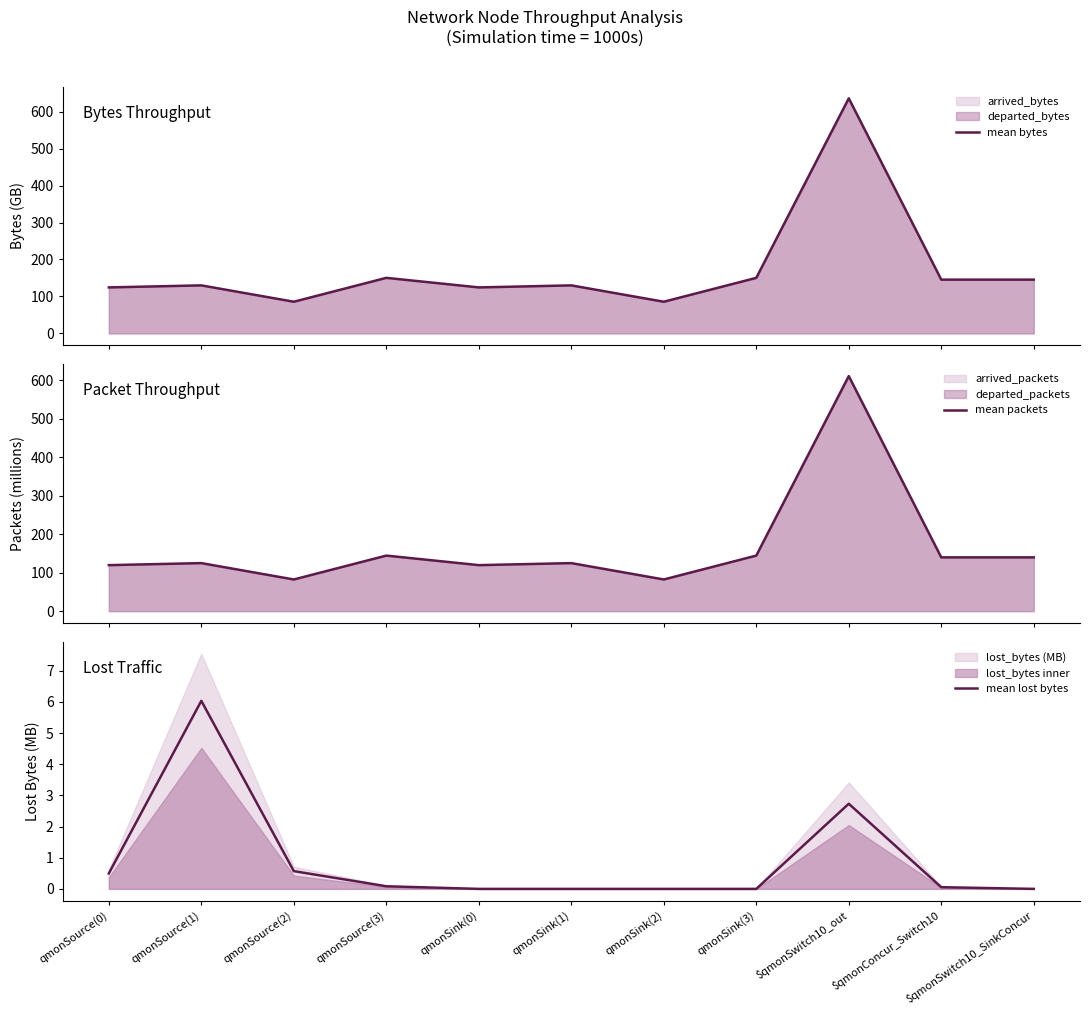

True or false: mean bytes and mean packets cross at least once.

False